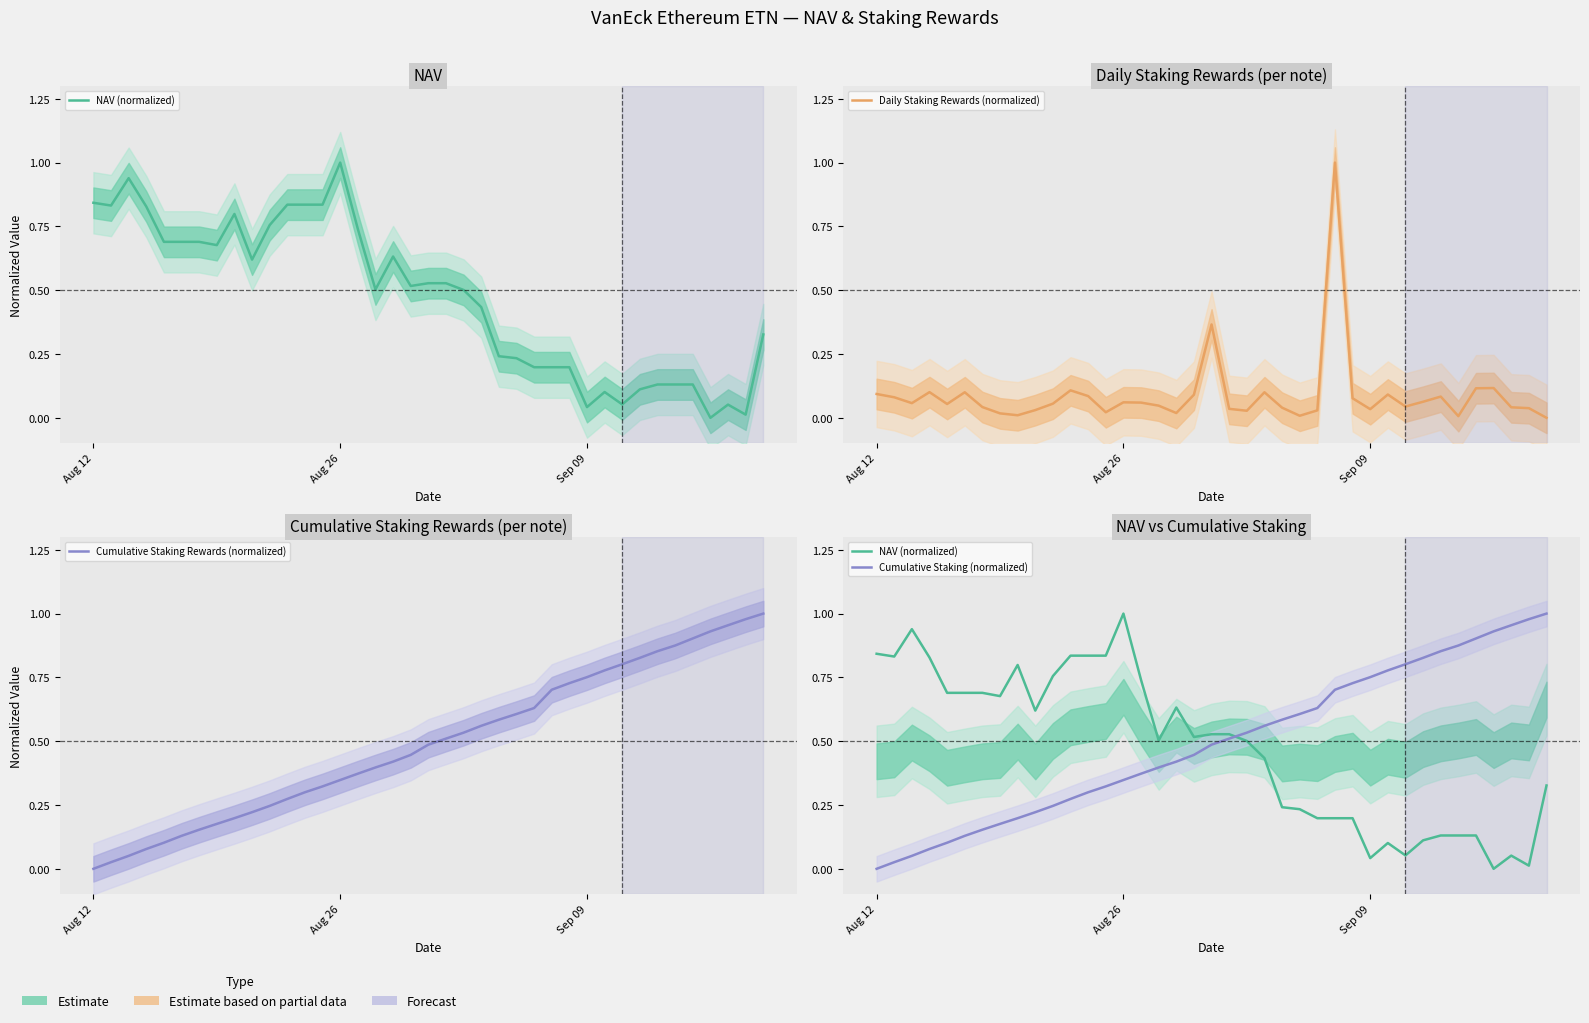

Which series has the largest total across all categories?

Cumulative Staking Rewards (normalized)